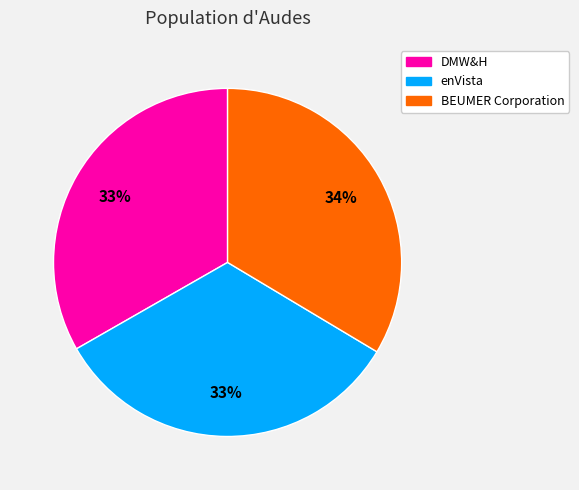

Is there any slice that represents more than half of the pie?

No